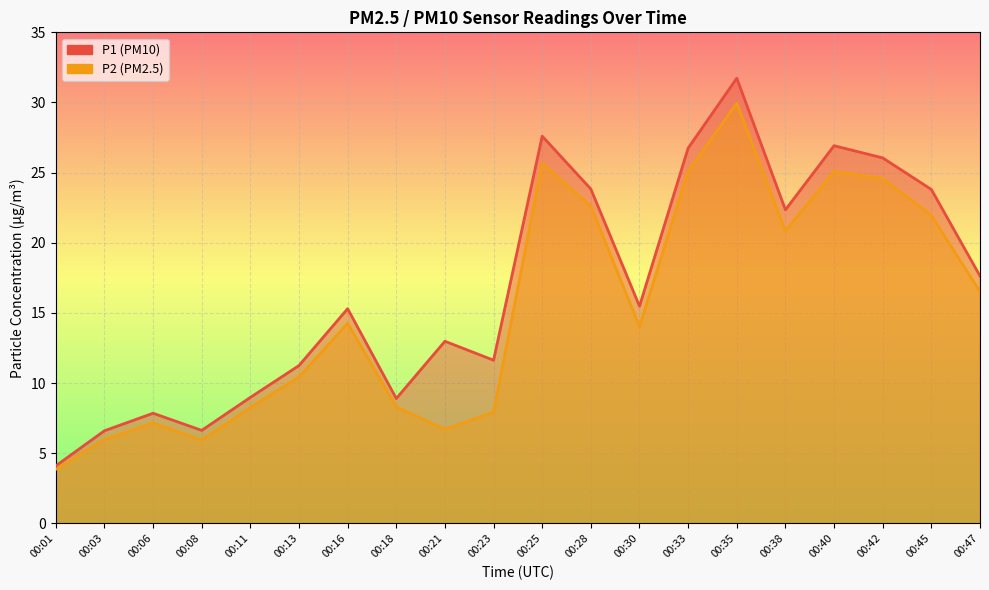

What is the value of the P2 point at the 2nd from the left?

6.0